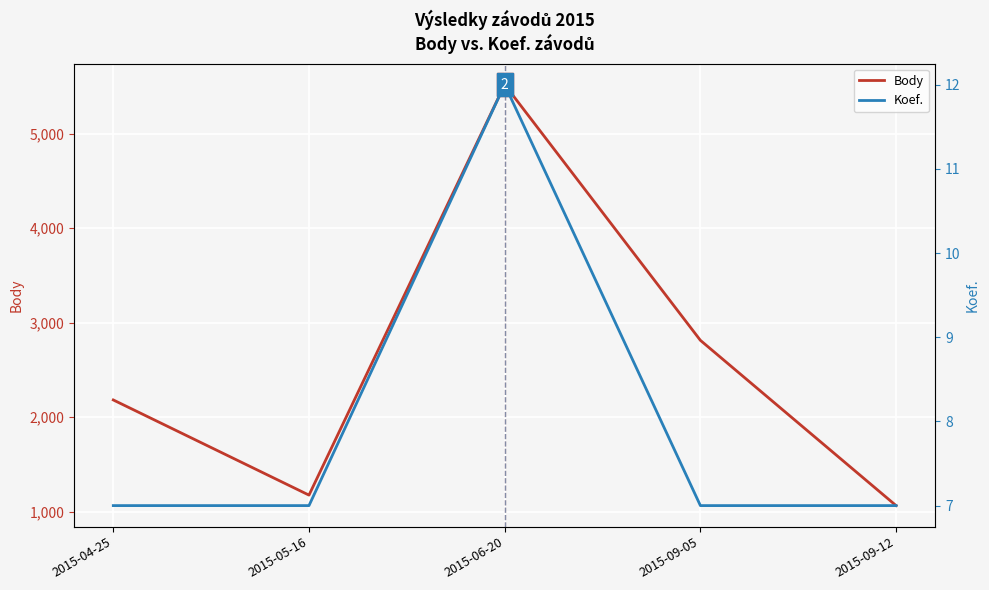

What is the average value of the Koef. series?

8